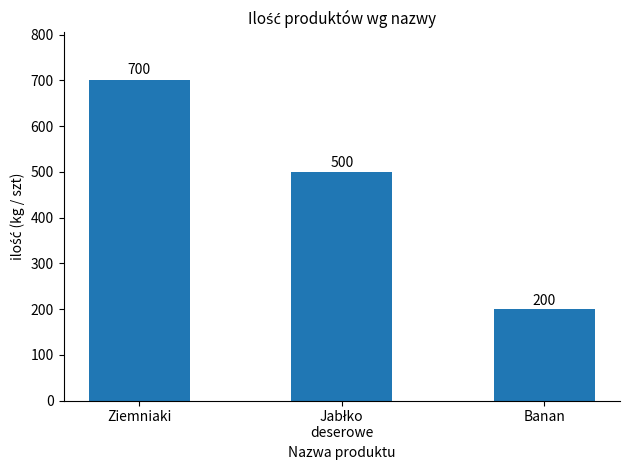

What is the difference between the values at Banan and Ziemniaki?

500